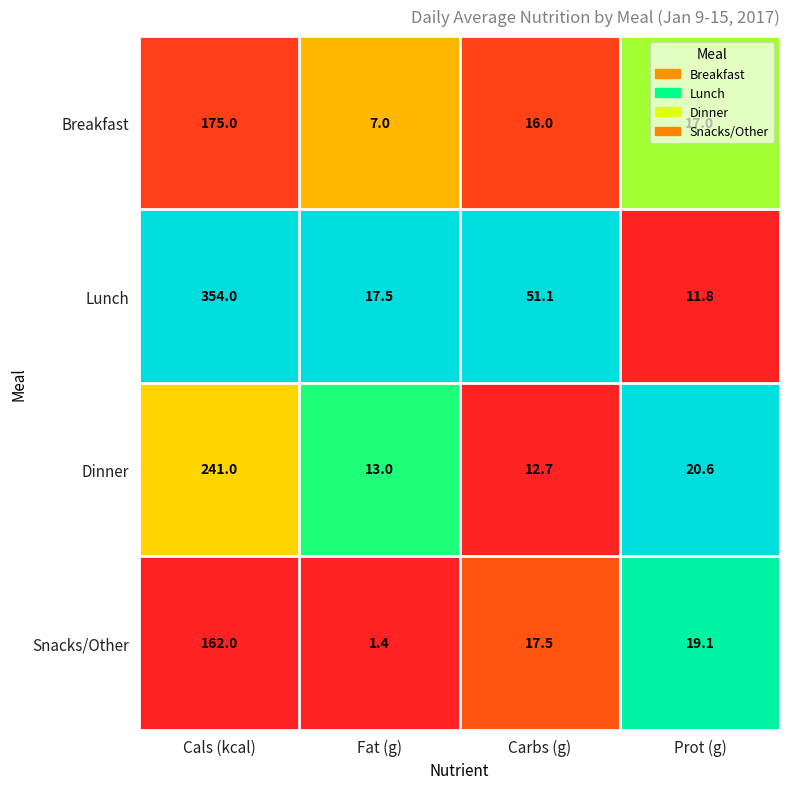

What is the greatest value displayed?

354.0